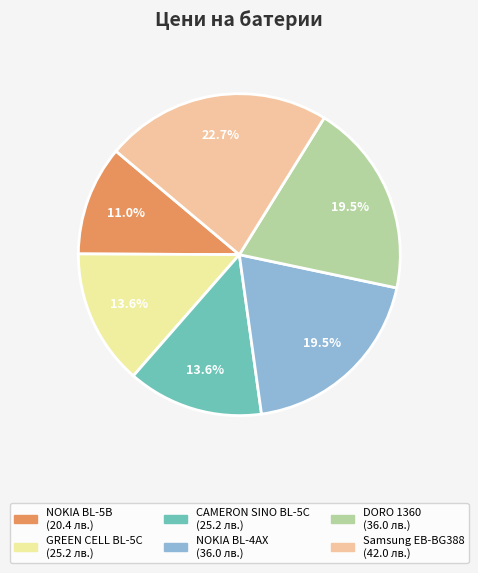

Between NOKIA BL-5B (20.4 лв.) and CAMERON SINO BL-5C (25.2 лв.), which is larger?

CAMERON SINO BL-5C (25.2 лв.)